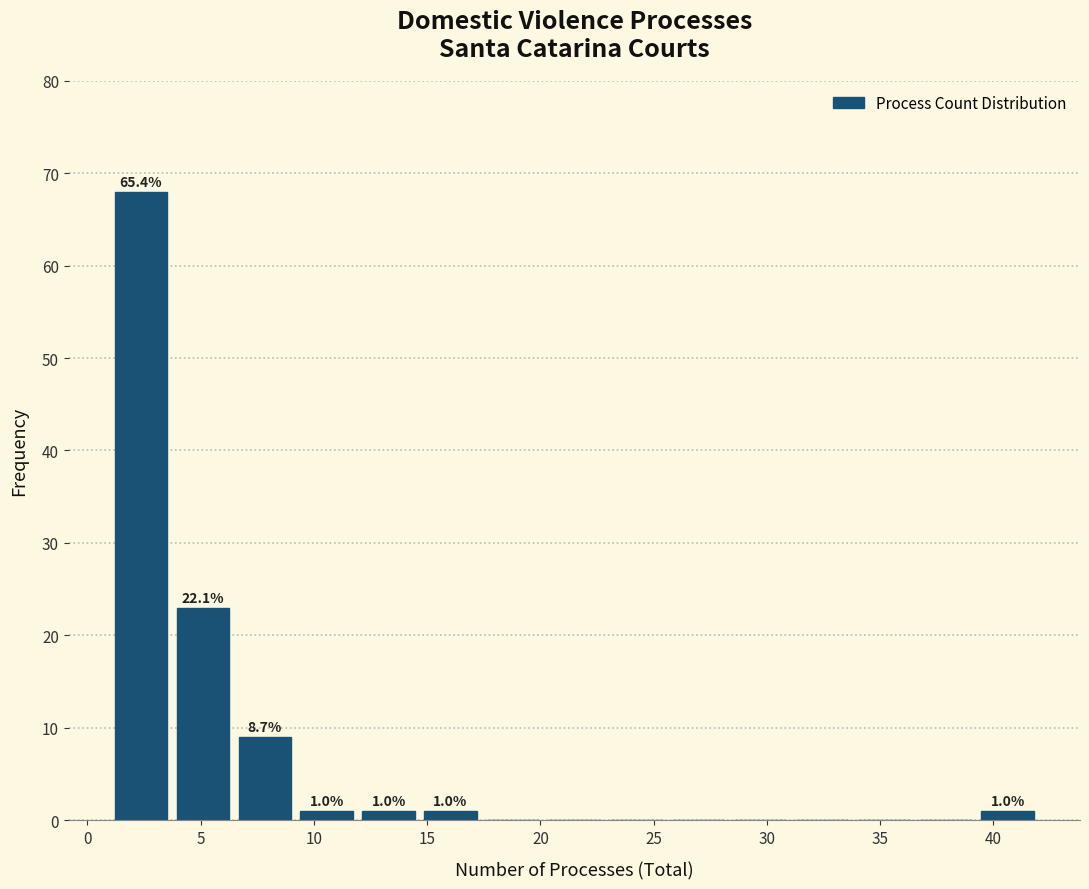

Which range on the x-axis has the tallest bar?

1.0 to 3.5